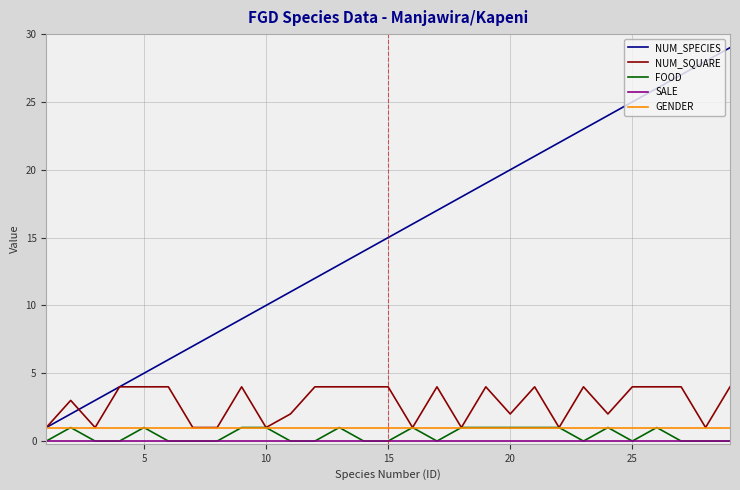

Which series has the largest total across all categories?

NUM_SPECIES